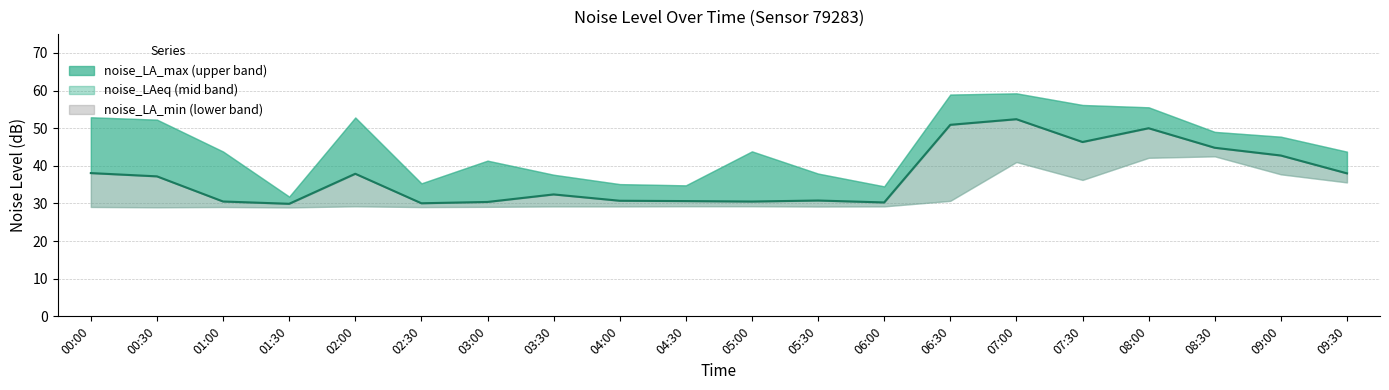

Does the chart display data point markers on the line(s)?

No